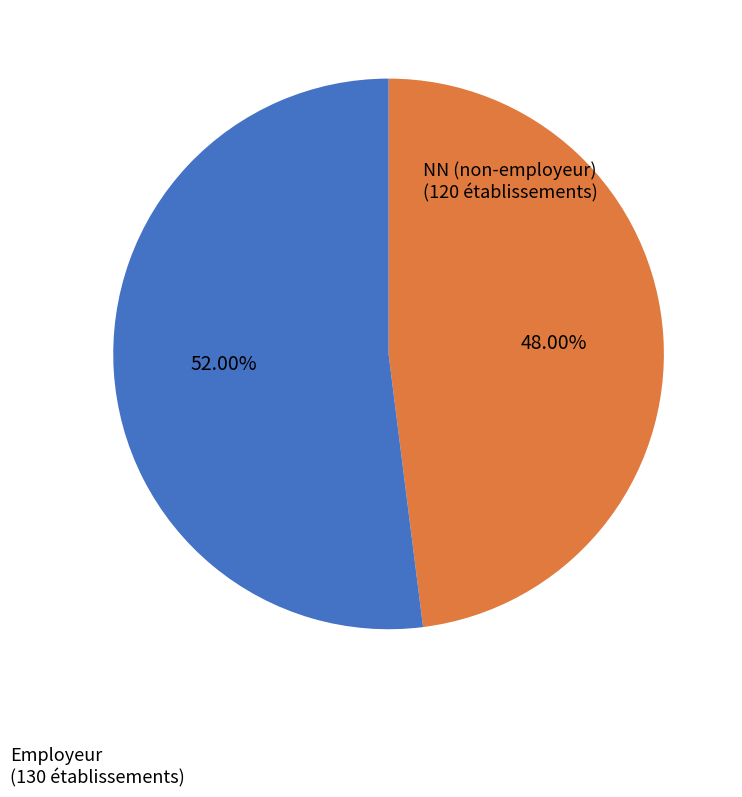

Is there a majority slice in this chart?

Yes